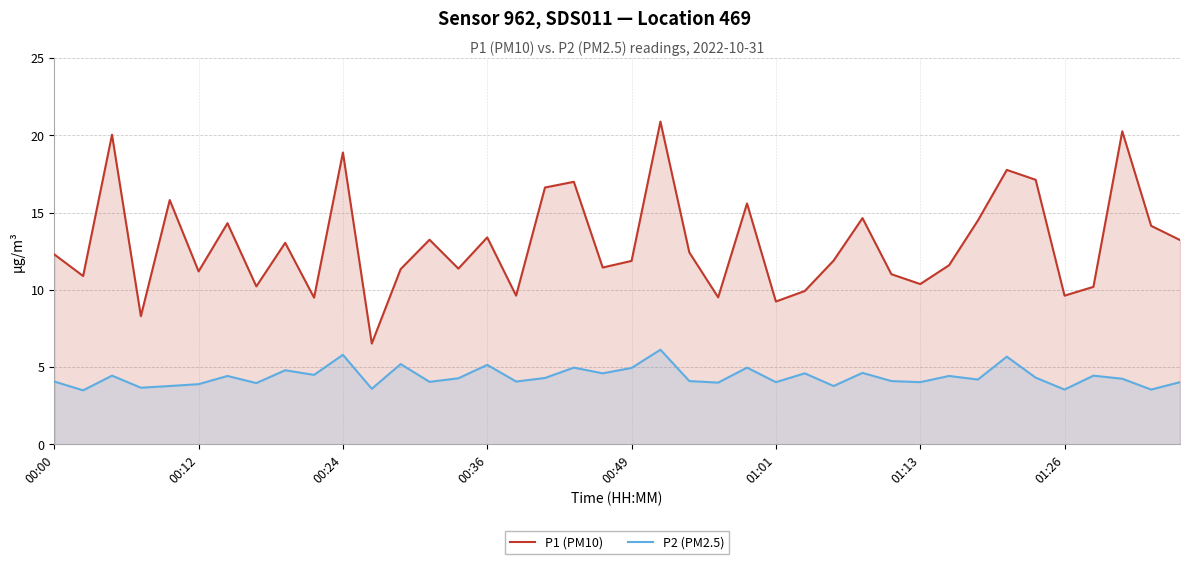

How many interior local valleys does the P1 (PM10) series have?

13